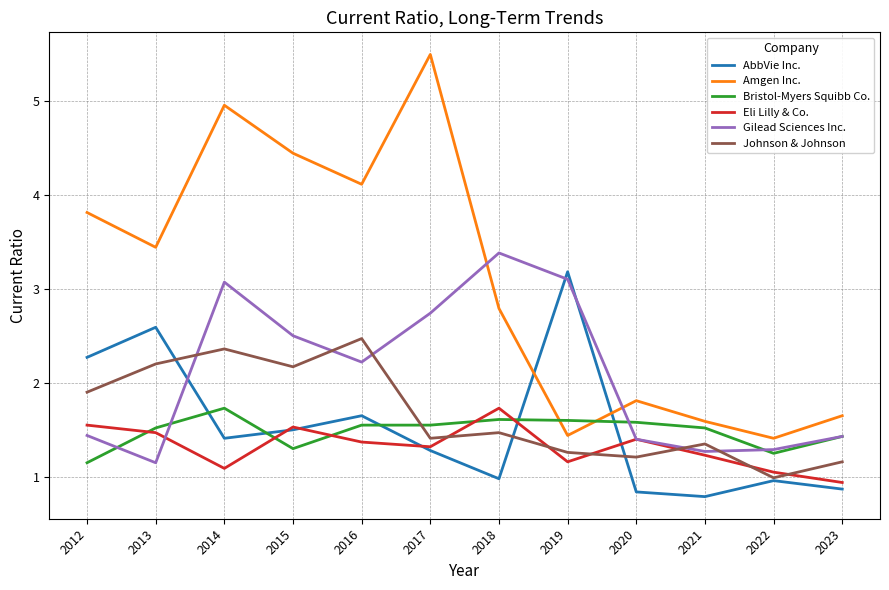

At how many categories does at least one series exceed 4?

4